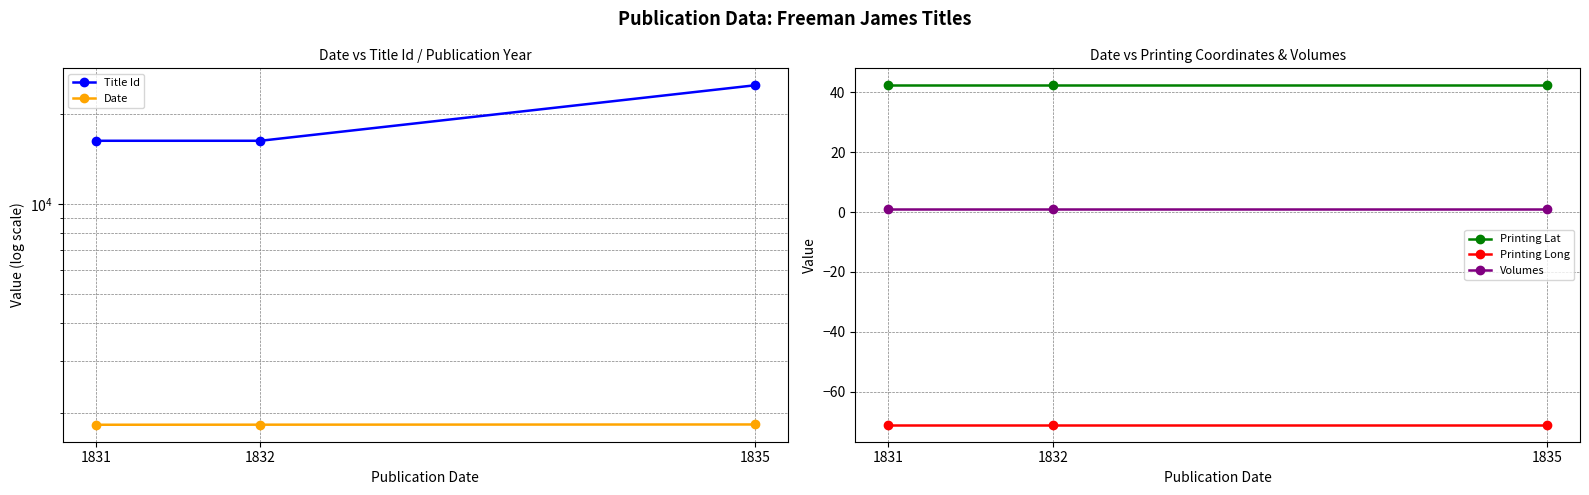

What is the average value of the Title Id series?

19142.7